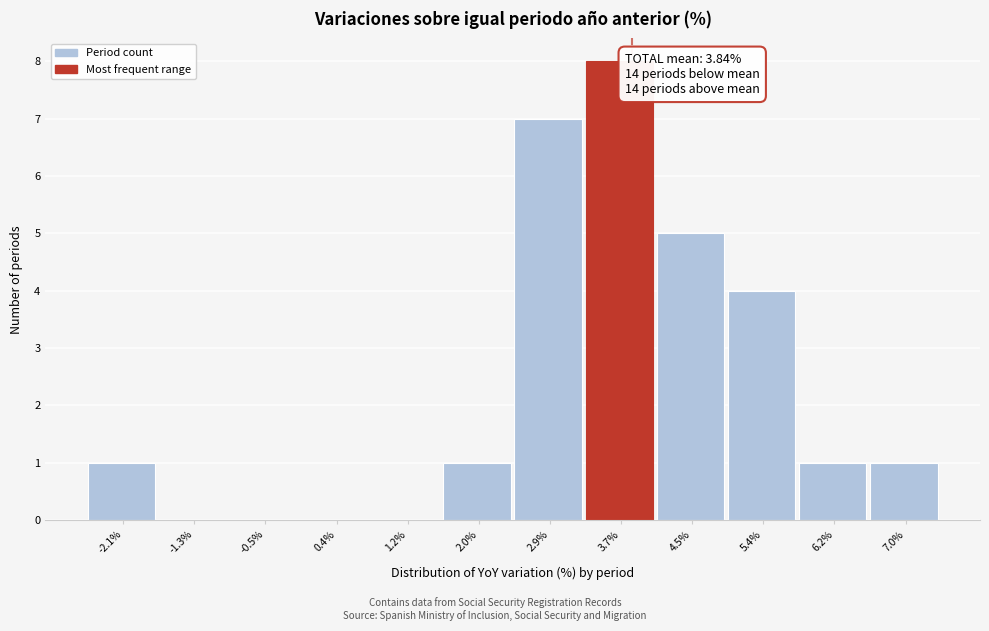

Which range on the x-axis has the tallest bar?

3.3 to 4.1